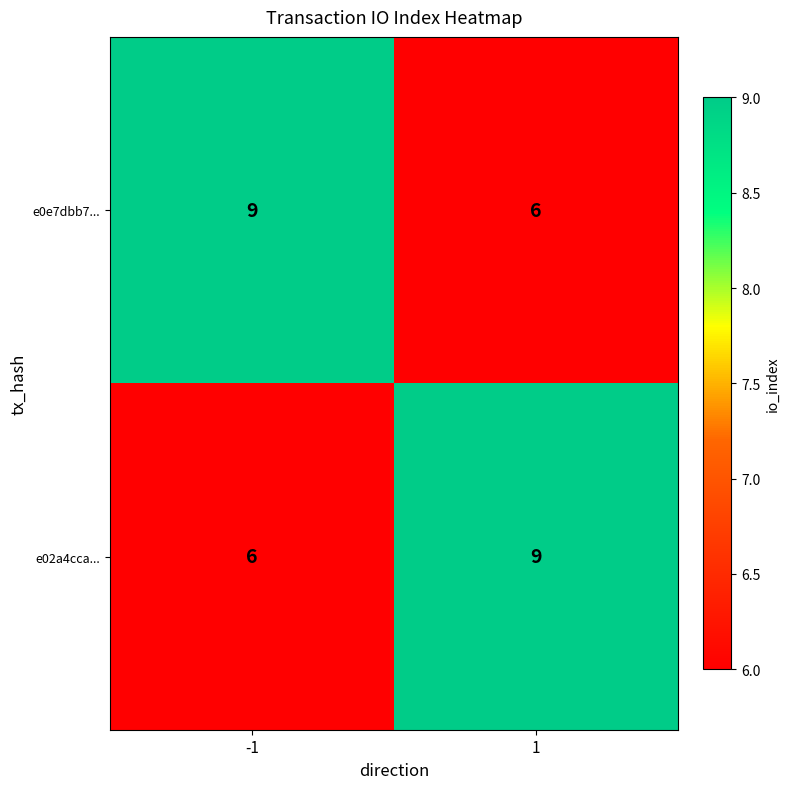

What is the minimum value shown in the chart?

6